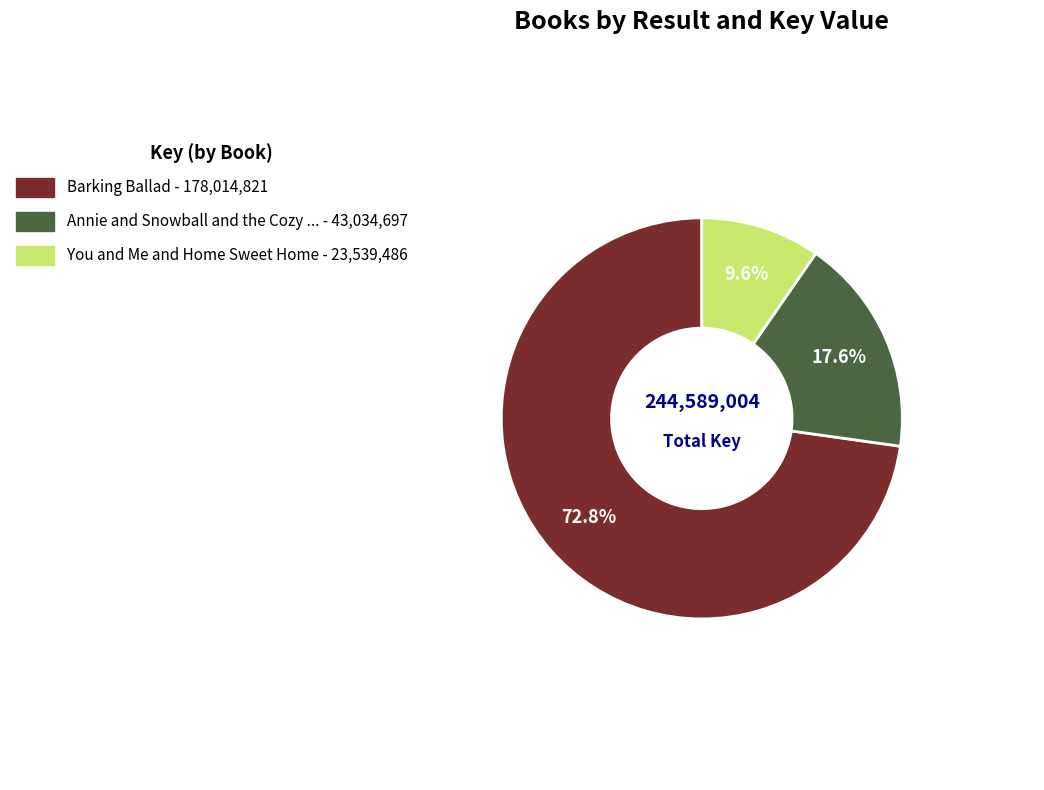

How many slices are in this pie chart?

3